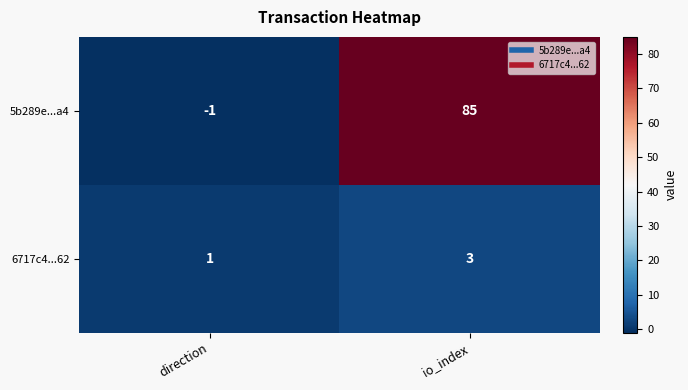

True or false: 5b289e...a4 has a value of -1 at direction.

True